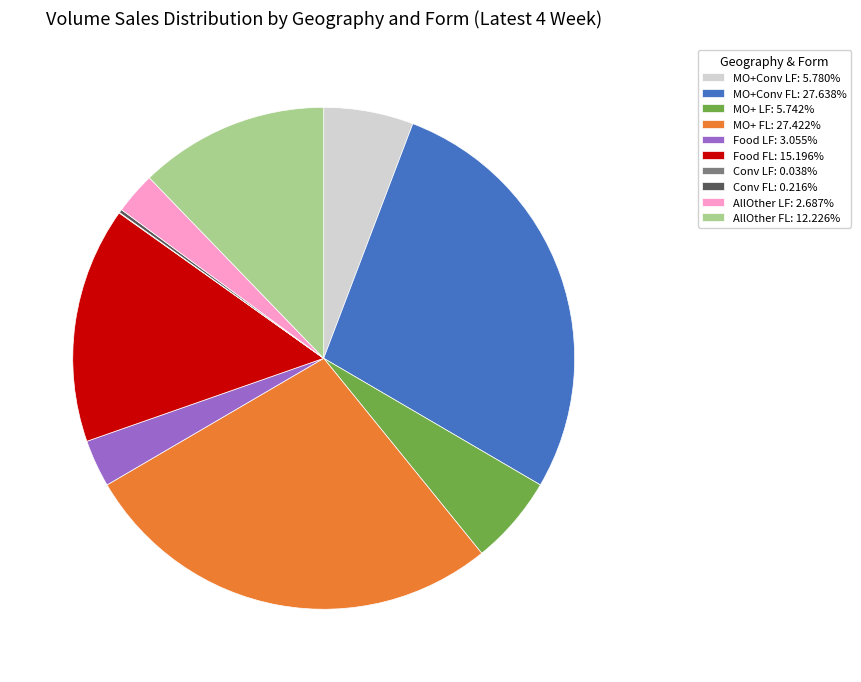

Do MO+Conv LF: 5.780% and MO+ LF: 5.742% together represent more than half of the pie?

No